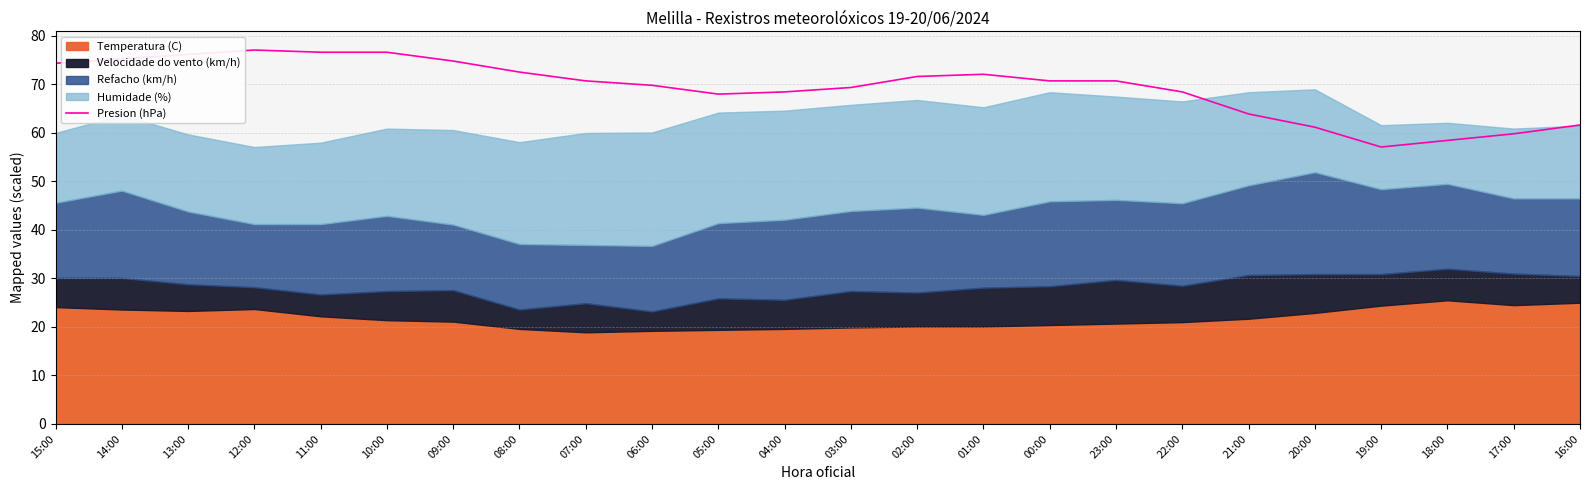

Is it true that the value at 00:00 is 70.7?

True